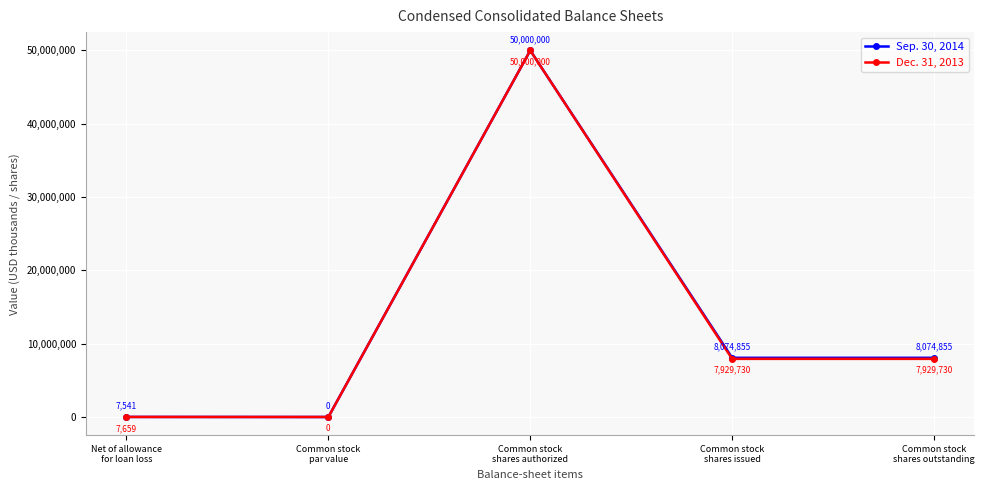

What is the highest value of the Dec. 31, 2013 series?

50000000